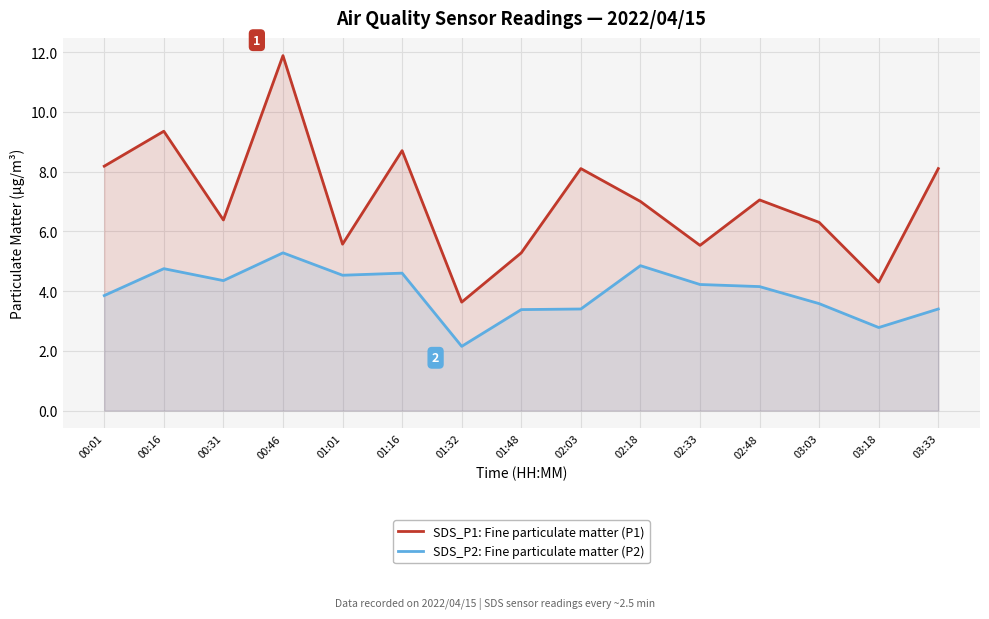

What is the sum of all SDS_P2: Fine particulate matter (P2) values?

59.3